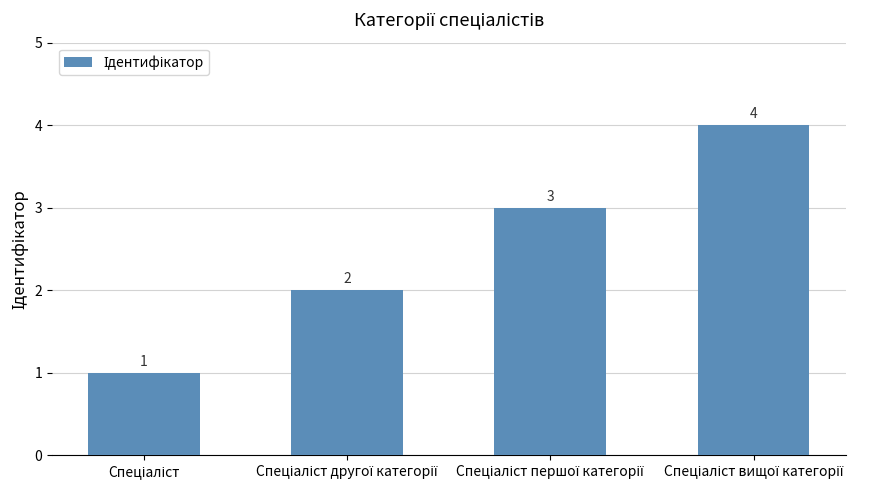

What is the greatest value displayed?

4